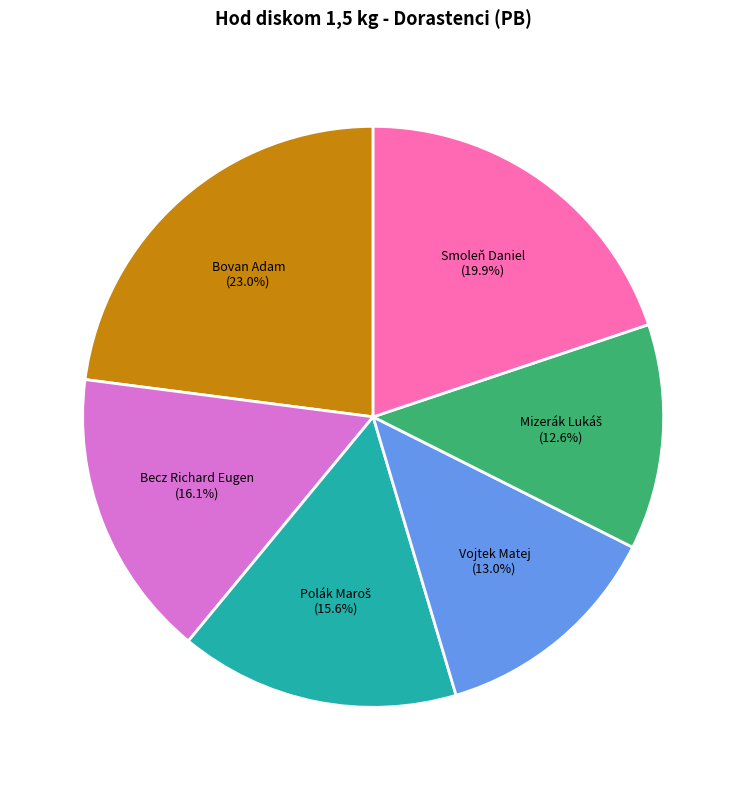

To the nearest percent, what percentage of the pie is Smoleň Daniel?

20%